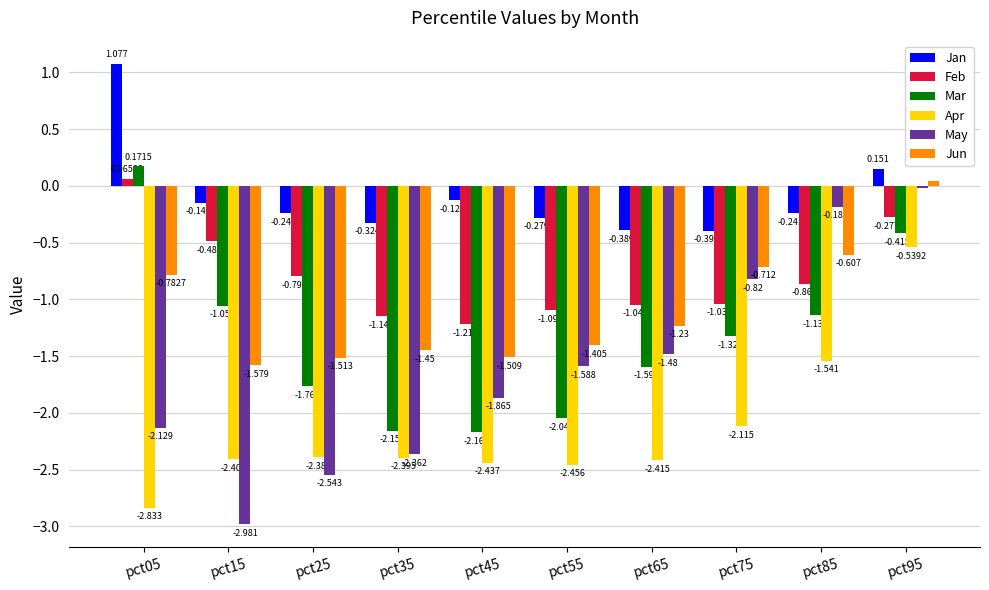

What is the total value across all series at pct65?

-8.2